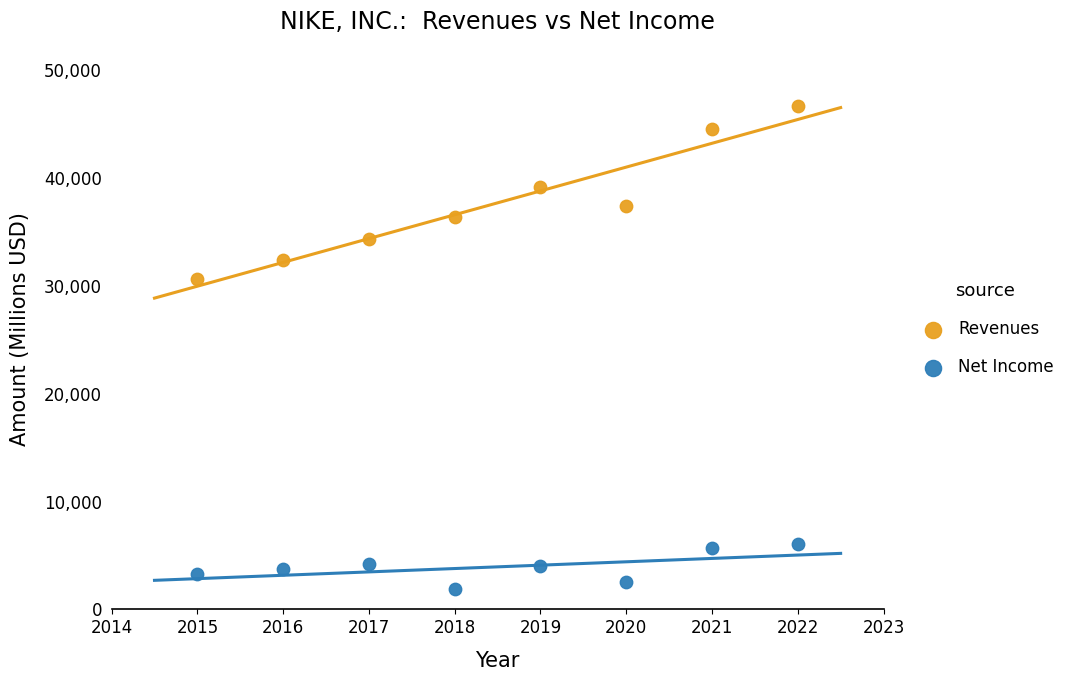

Which series has the largest Y range (max minus min)?

Revenues